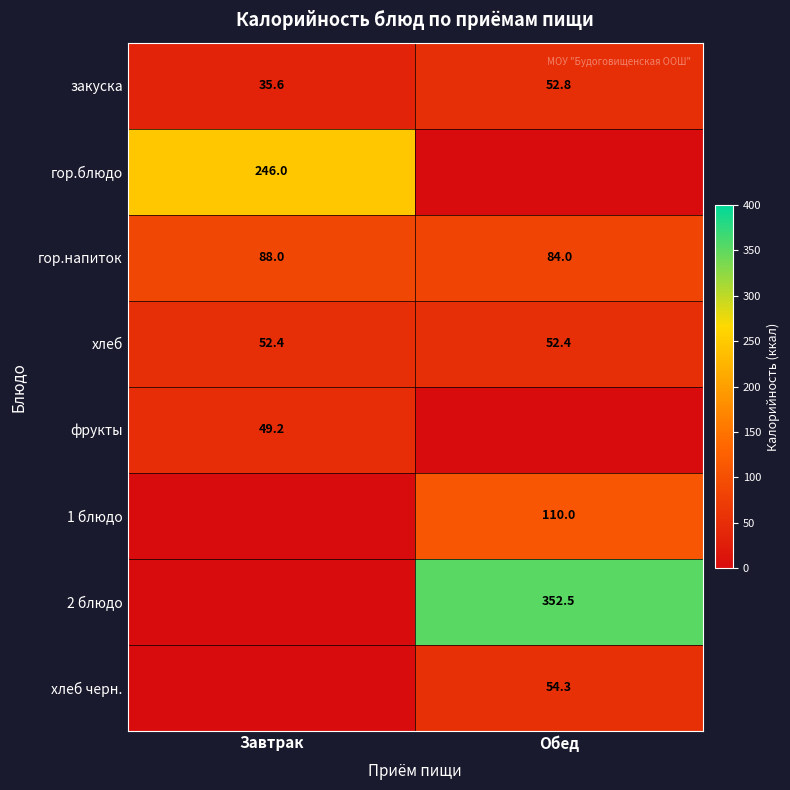

List the labels in order of гор.напиток value, largest first.

Завтрак, Обед